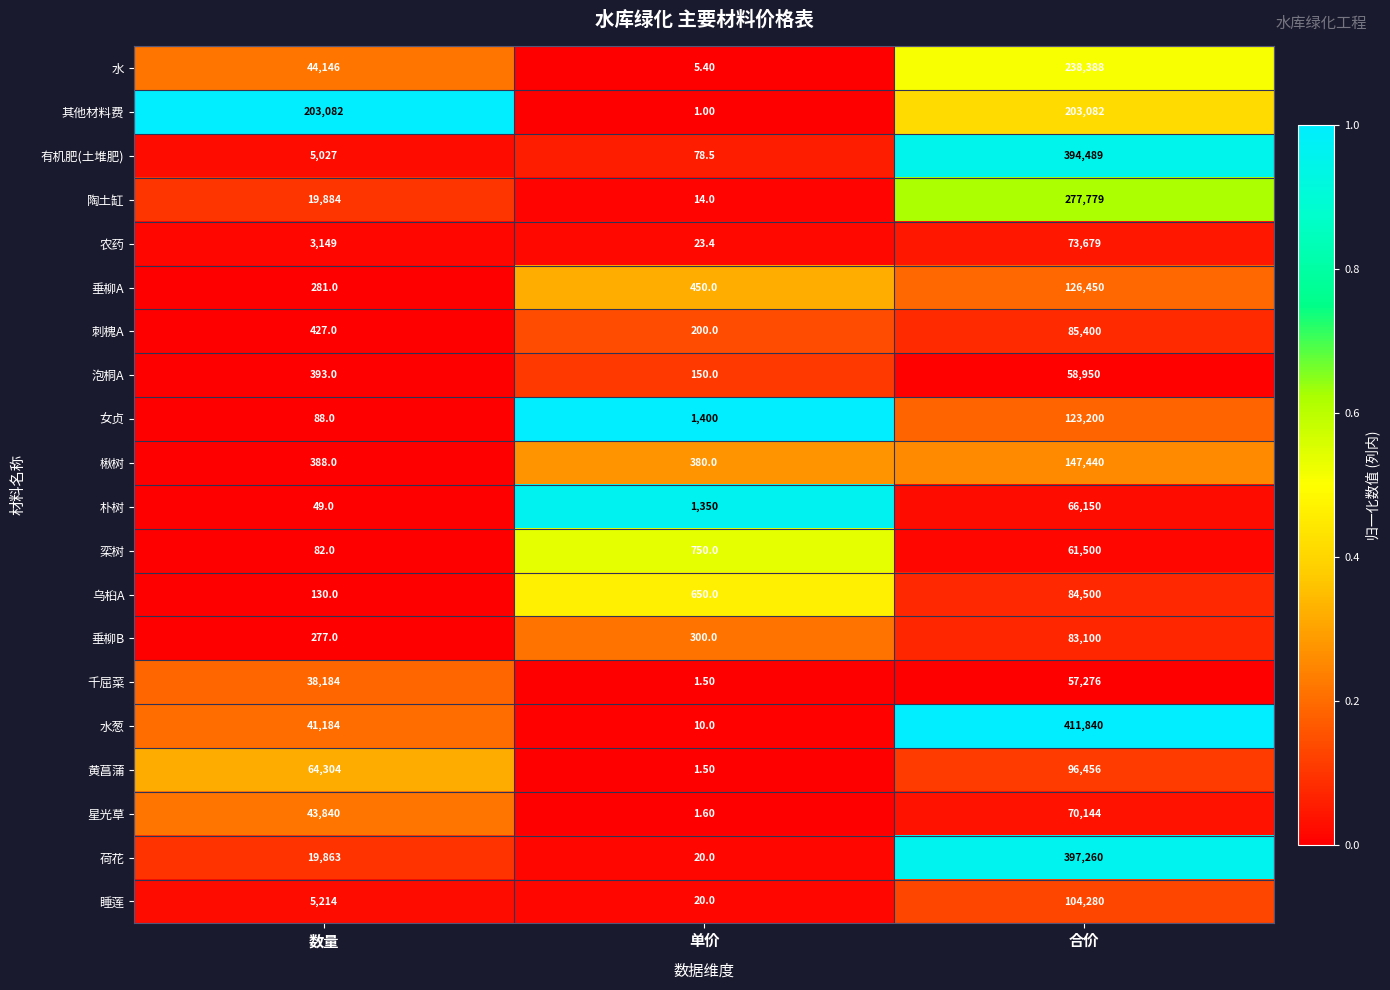

What is the difference between the maximum and minimum values in the 楸树 series?

147060.0